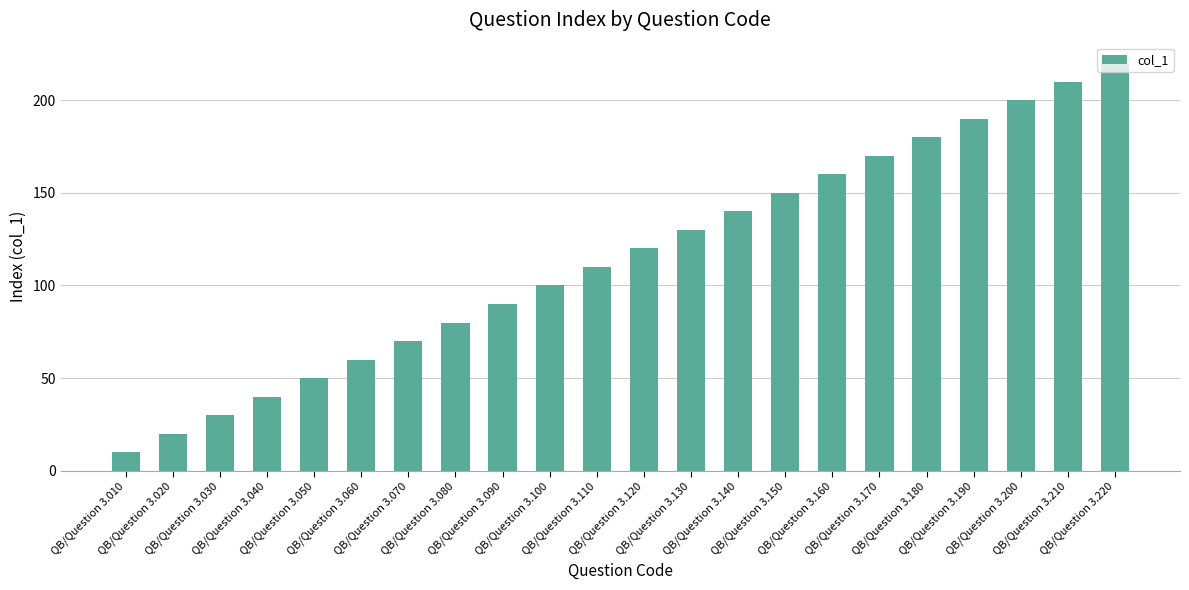

What is the difference between the values at QB/Question 3.090 and QB/Question 3.140?

50